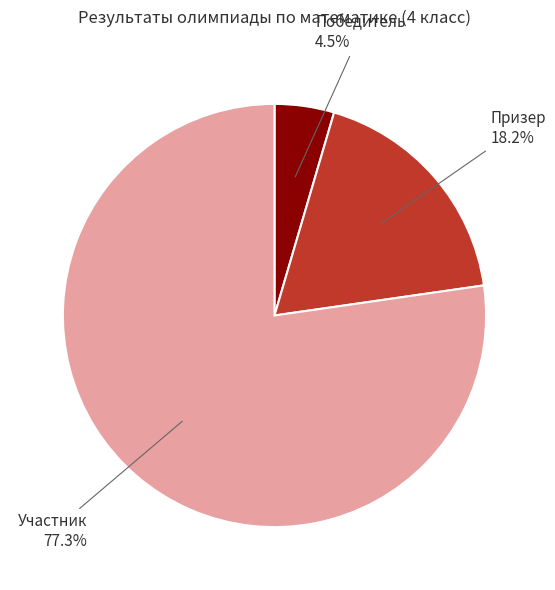

Does any single category account for the majority?

Yes